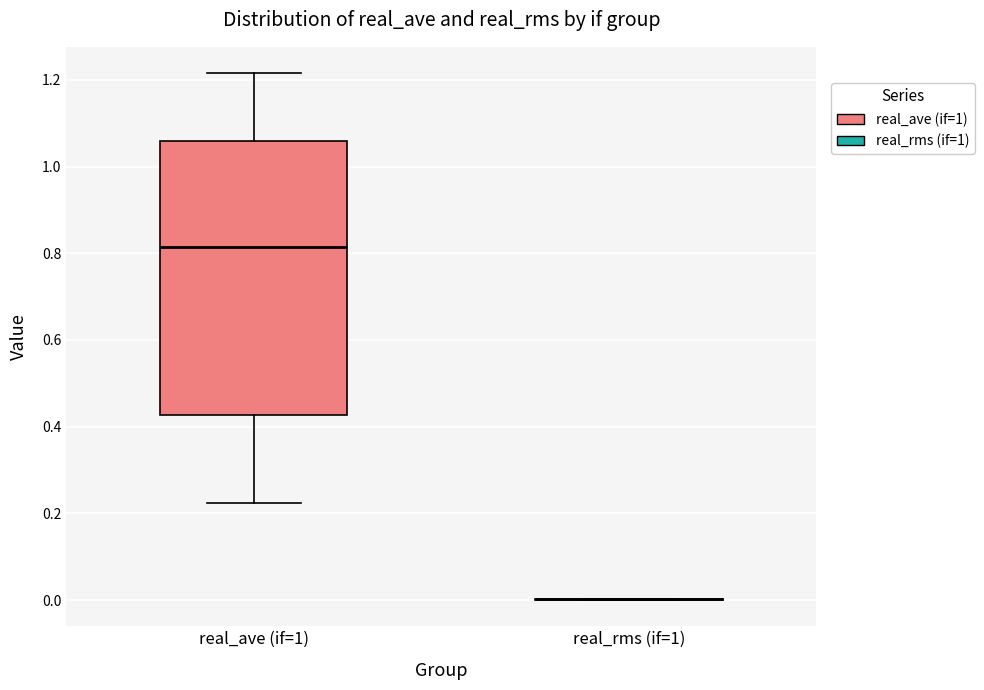

Reading left to right, transcribe this box plot: for each box, give where its median line is, the range the box spans, and where its two whiskers end, as read against the y-axis. The values are not printed on the chart, so give them approximately, as read against the axis.

real_ave (if=1): median 0.82, box 0.42 to 1.06, whiskers 0.22 to 1.22
real_rms (if=1): box collapsed to a line at 0.00, whiskers 0.00 to 0.00